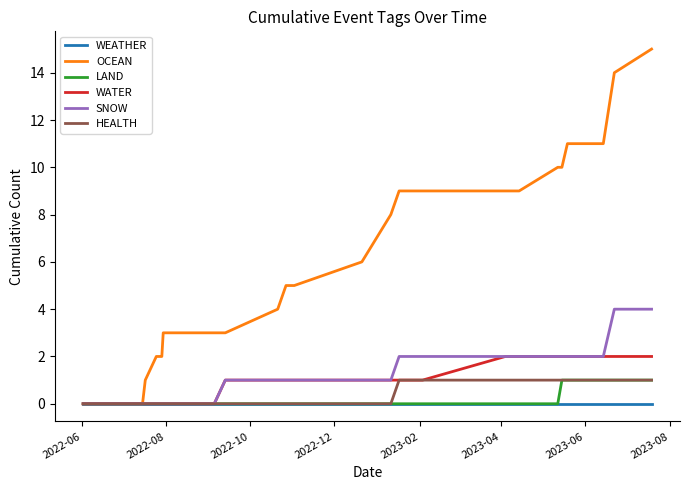

Which series has the largest total across all categories?

OCEAN